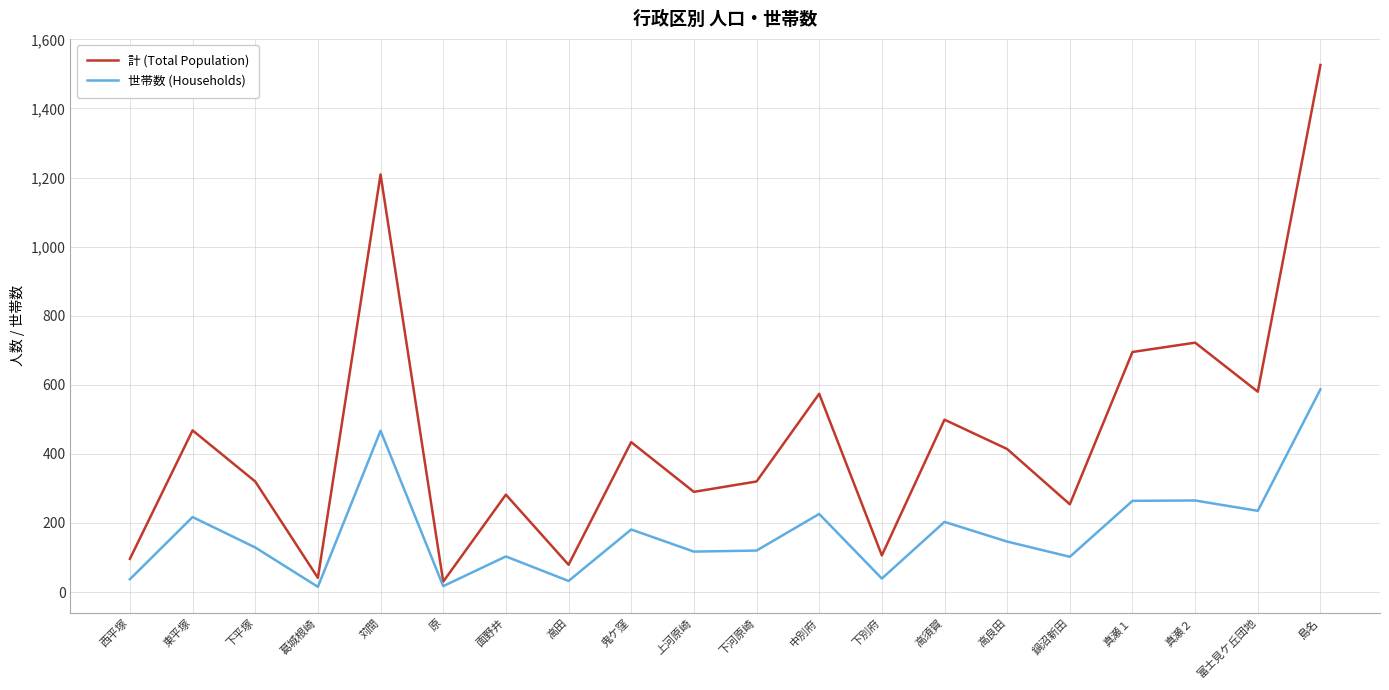

What is the spread (max minus min) of values at 鬼ケ窪?

253